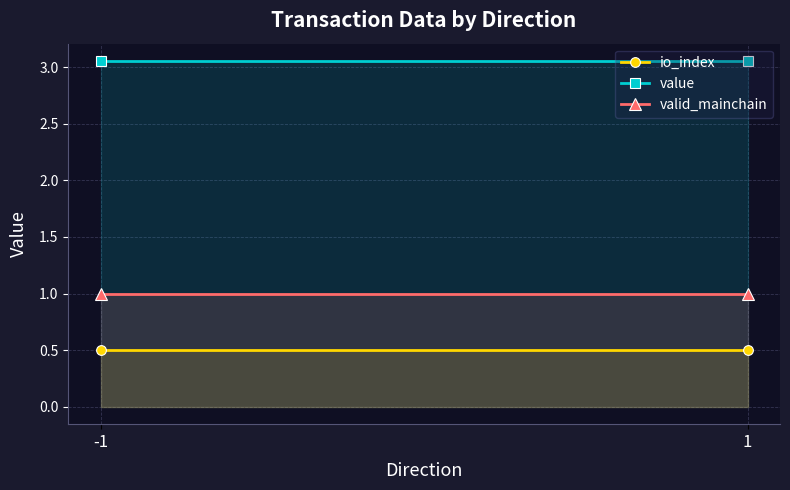

List the series in order of their overall mean, highest first.

value, valid_mainchain, io_index